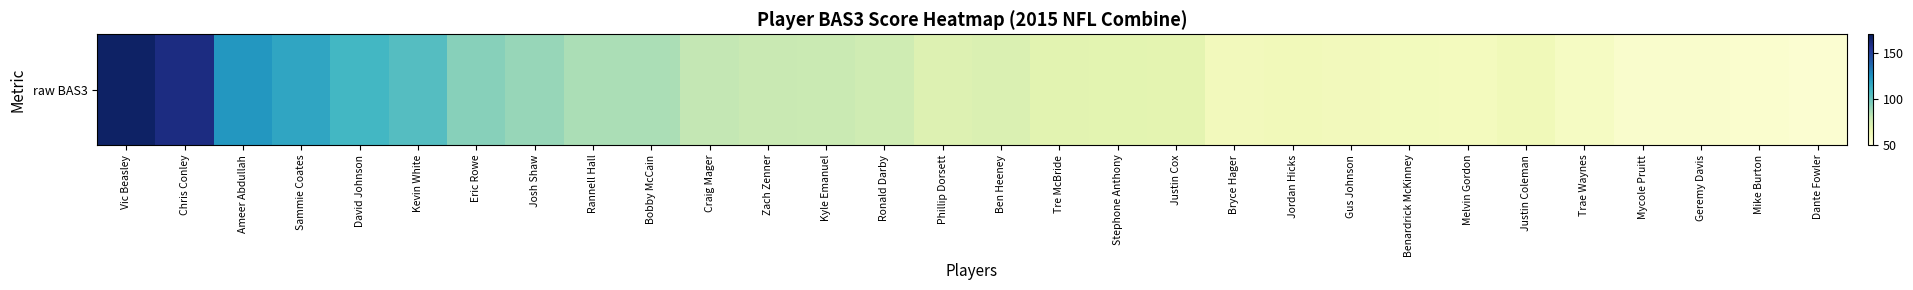

Count the number of categories in the chart.

30